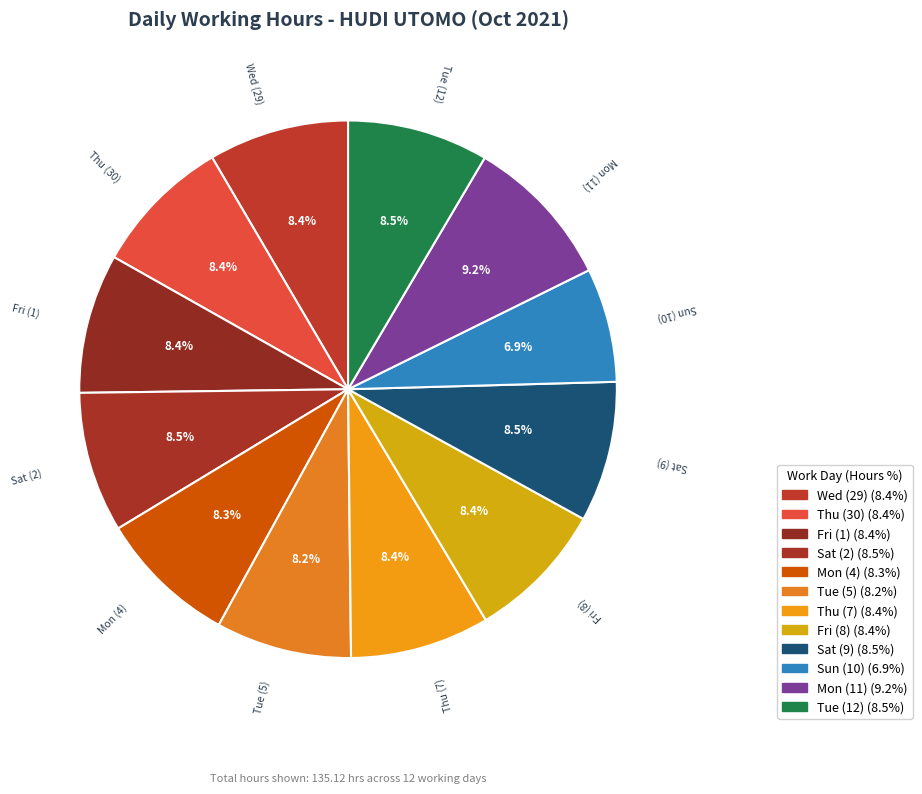

Which category has the smallest portion of the pie?

Sun (10)